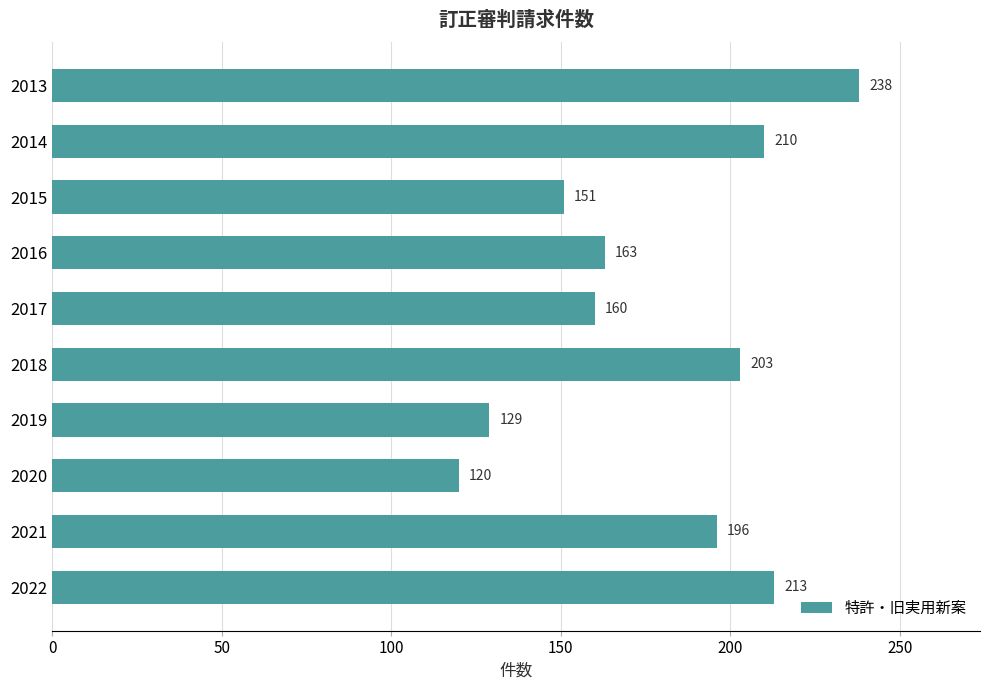

Between 2014 and 2020, which is larger?

2014